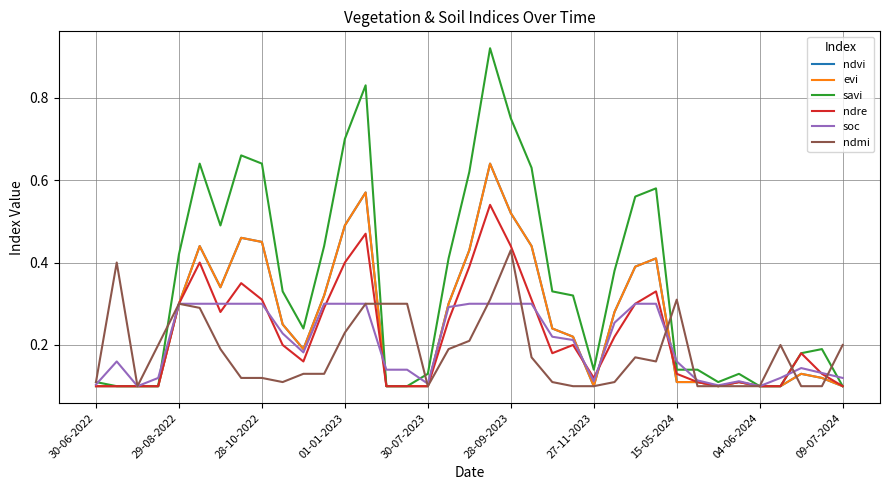

What is the difference between the maximum and minimum values in the ndre series?

0.4